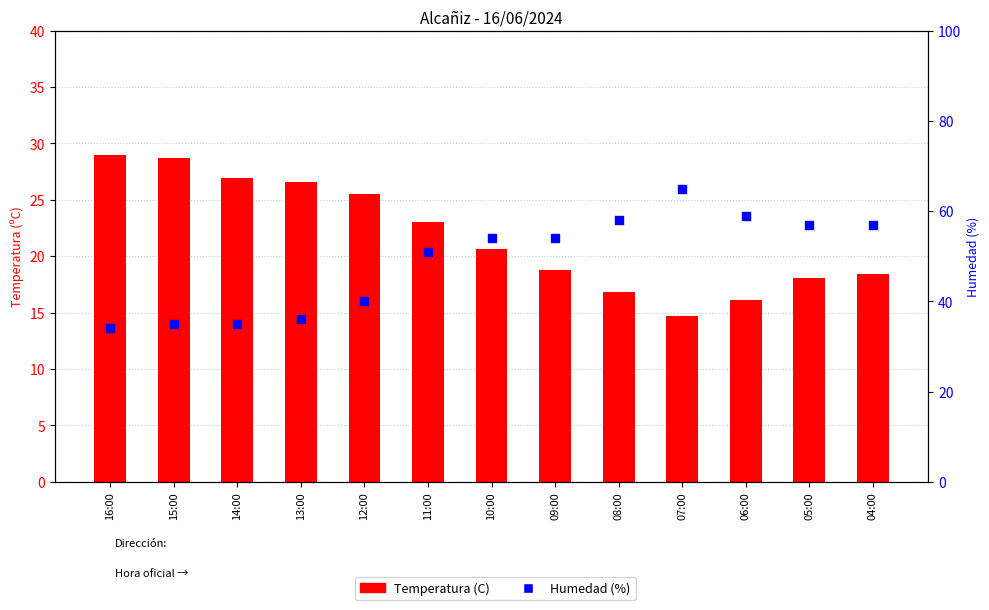

Which series has the widest spread of Y values?

Humedad (%)